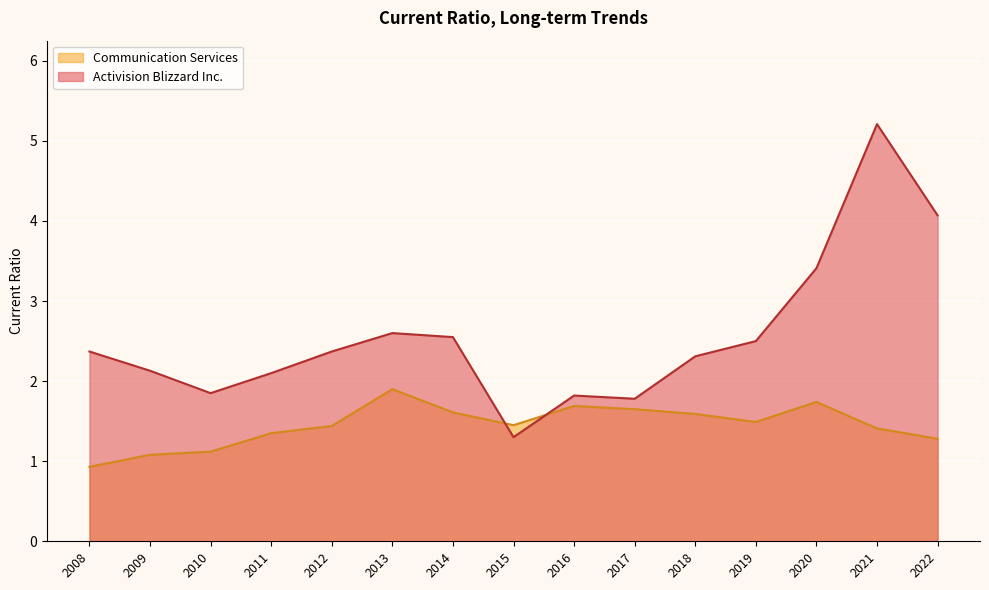

Count the number of data series in this chart.

2